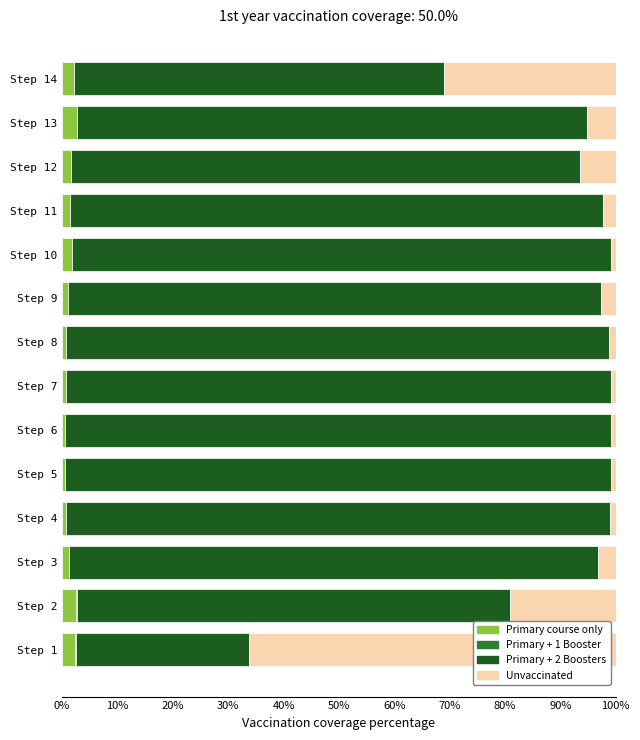

Count the number of data series in this chart.

4